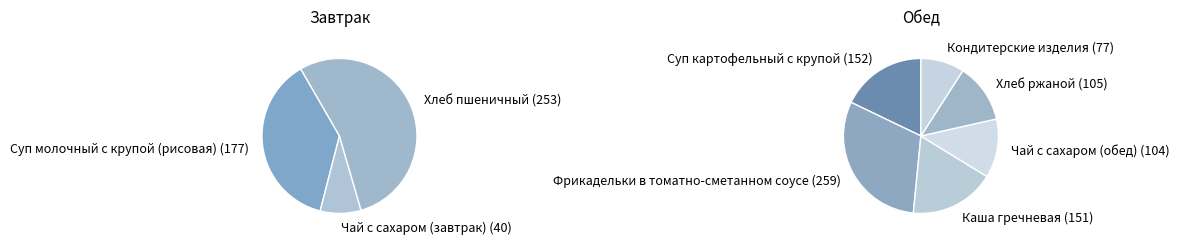

What percentage is the Кондитерские изделия slice, to the nearest percent?

6%